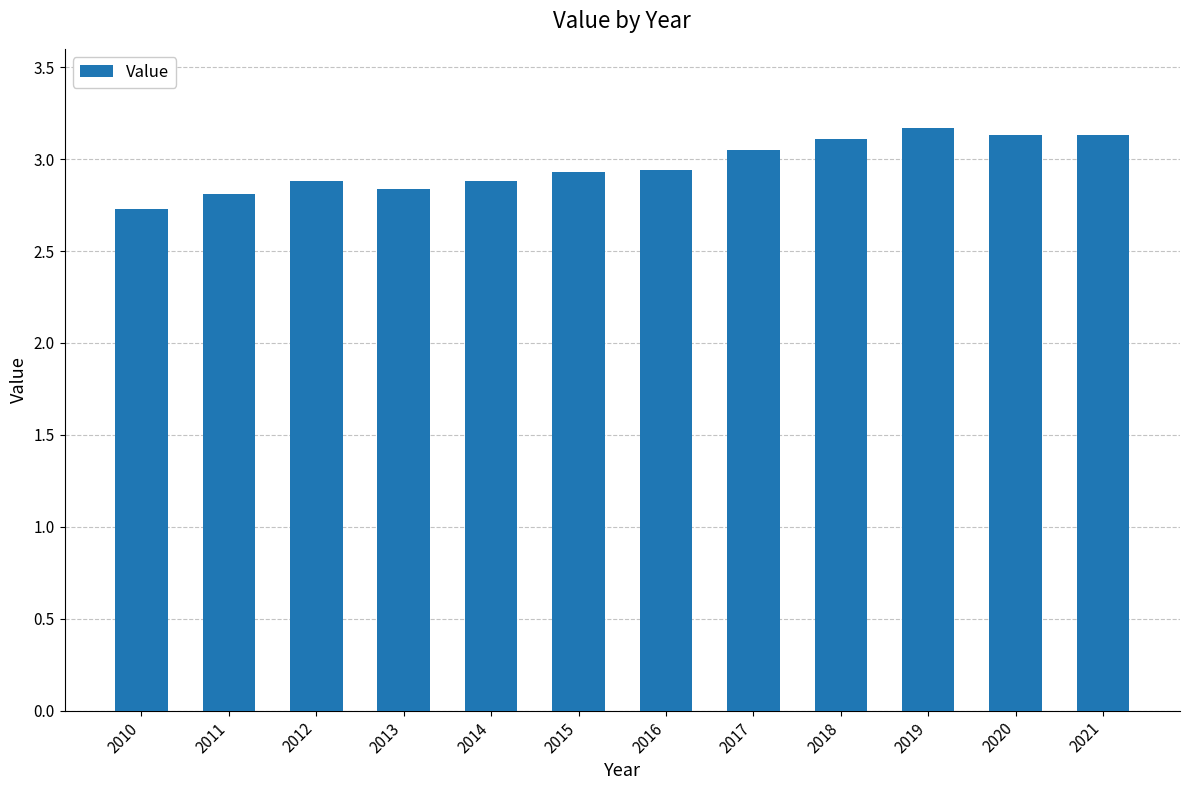

Which label corresponds to the smallest value in the chart?

2010